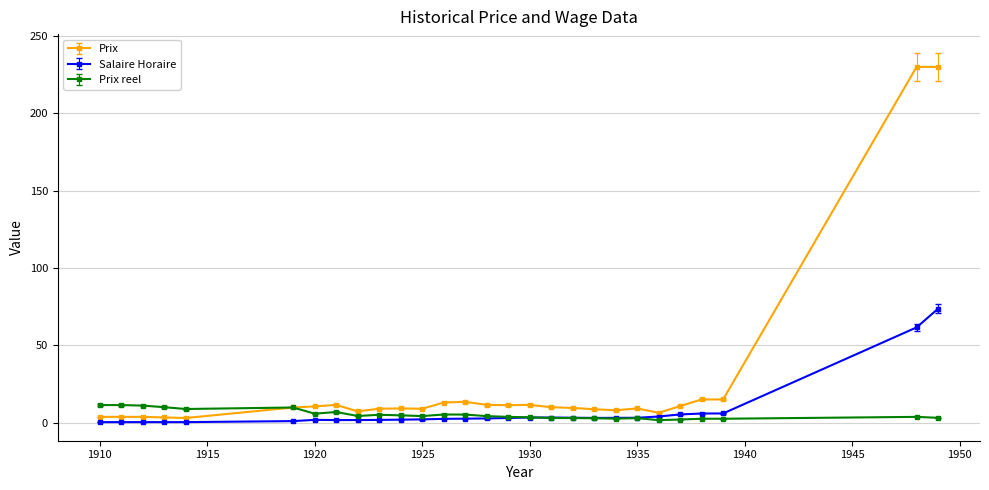

What is the maximum value shown in the chart?

230.0